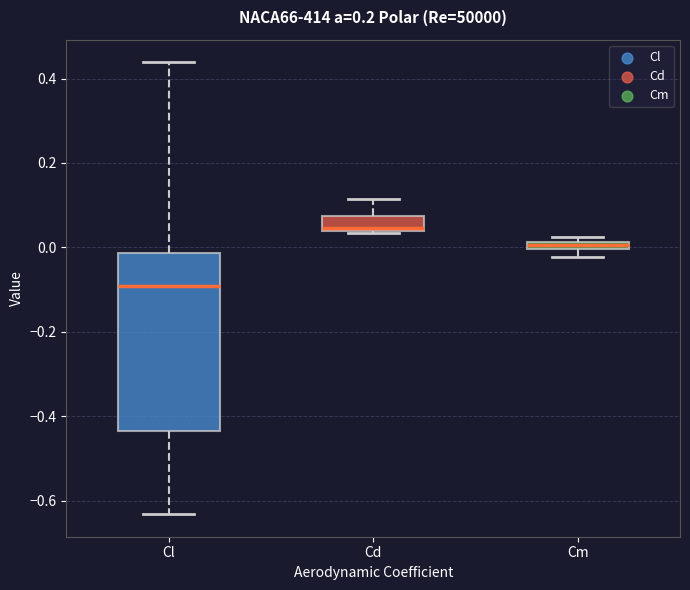

Which box is the tallest, from its lower edge to its upper edge?

Cl